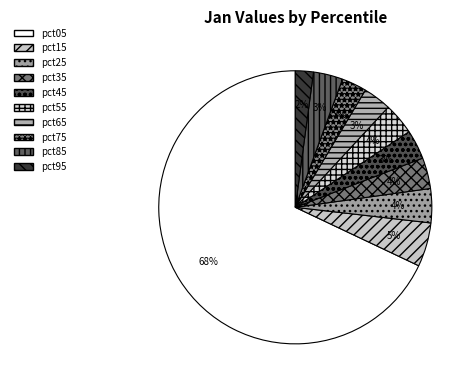

How many segments does this pie chart have?

10